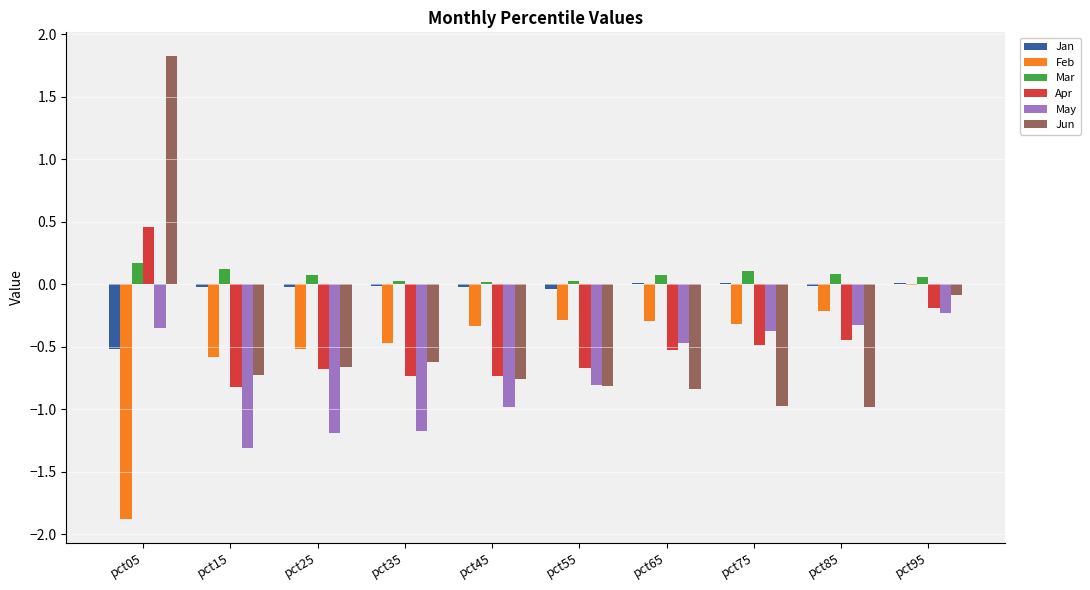

Which series changed the most between pct75 and pct95?

Jun